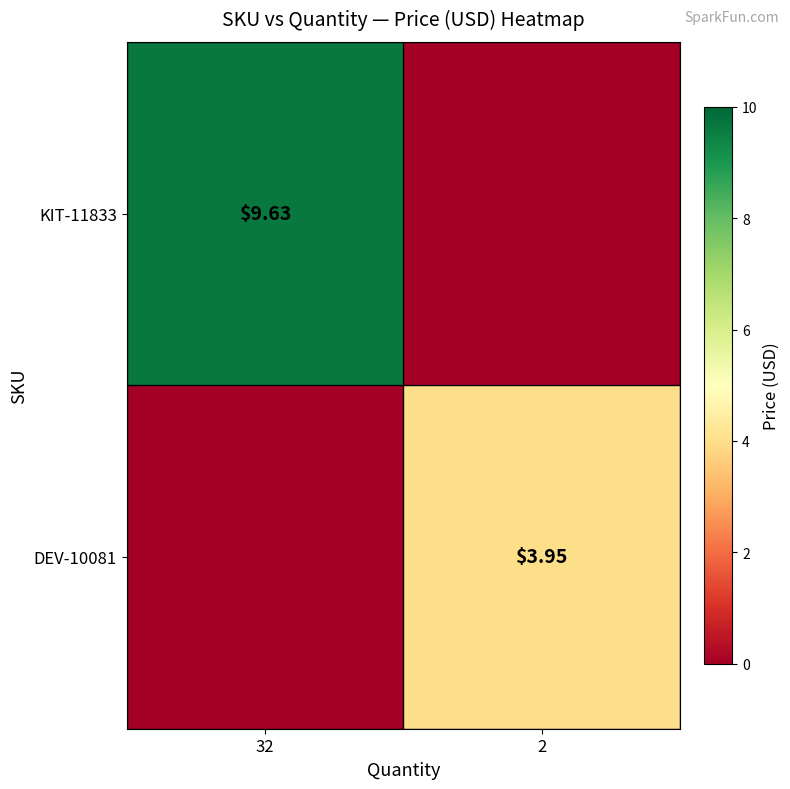

At how many categories does at least one series exceed 7?

1